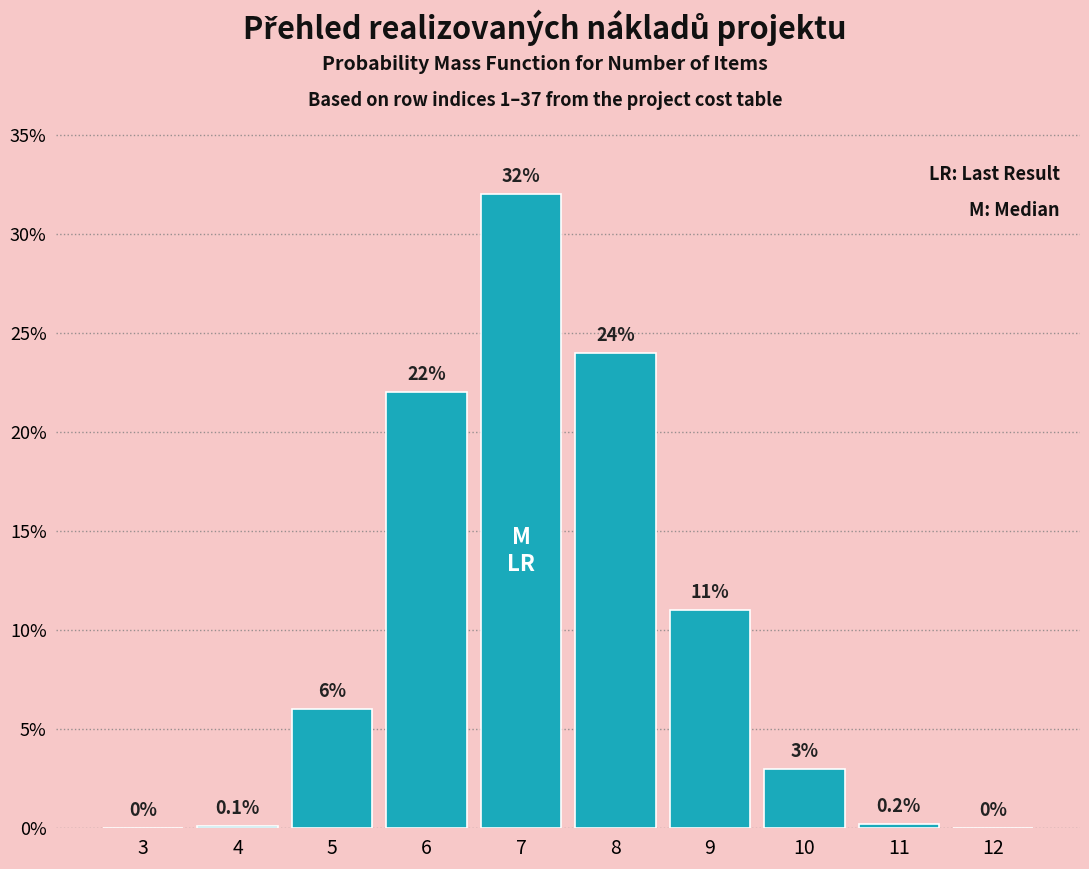

What is the change in value from 5 to 7?

+26.0